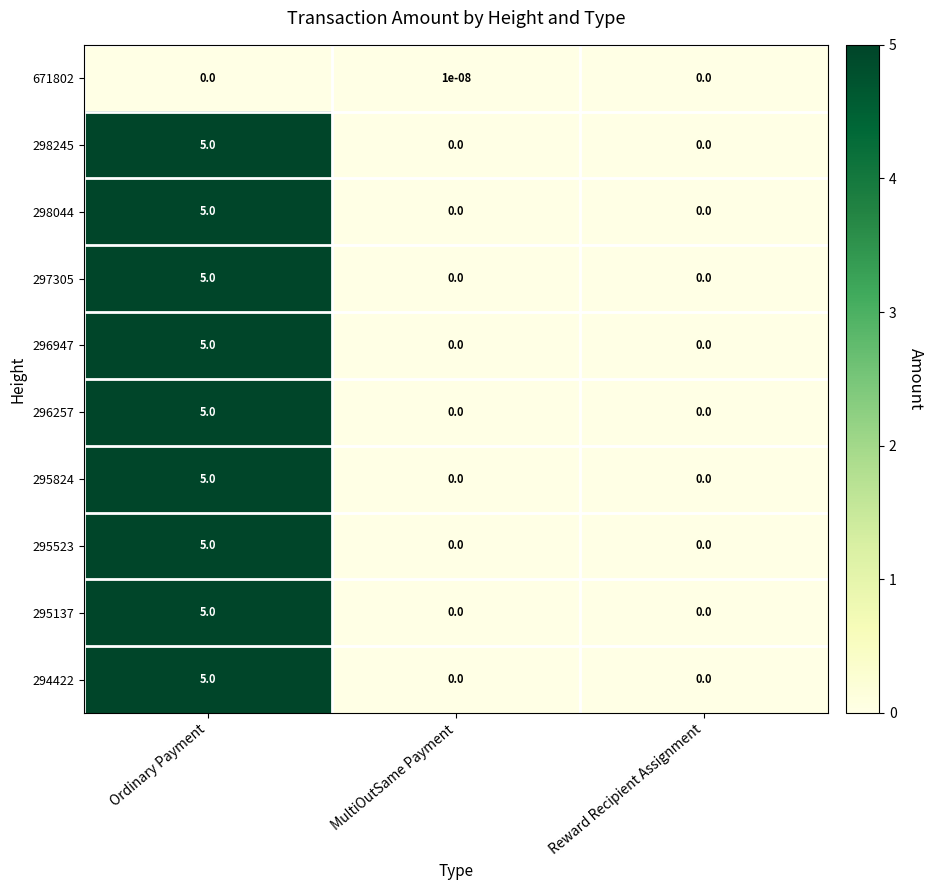

What value does the 298245 series have at Ordinary Payment?

5.0